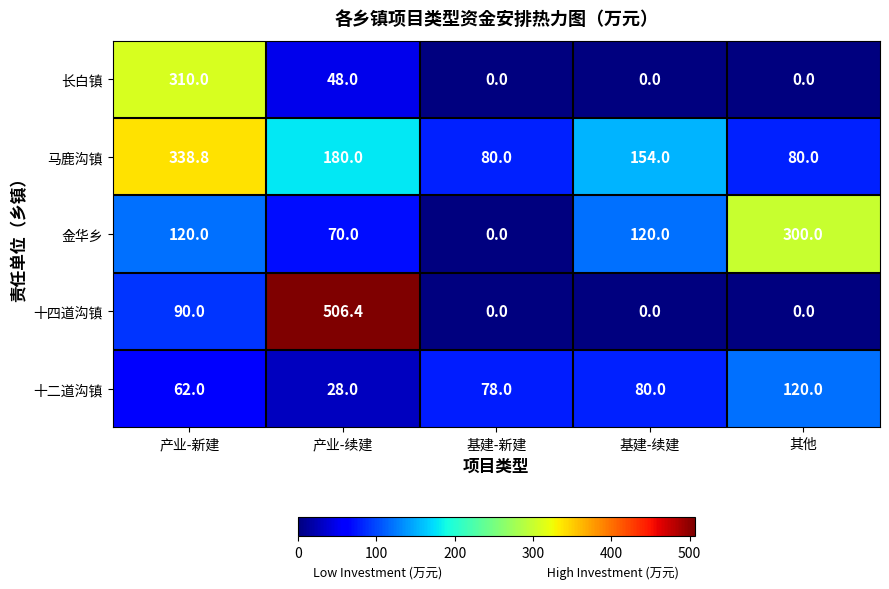

Which series has the largest total across all categories?

马鹿沟镇